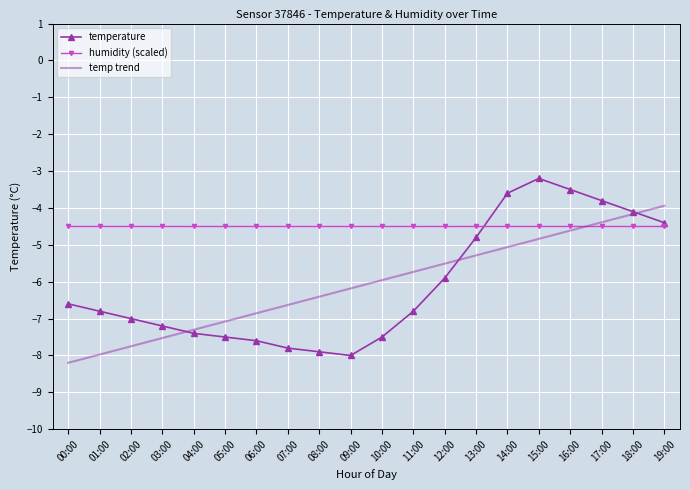

What are all the series names shown in the legend?

temperature, humidity (scaled), temp trend